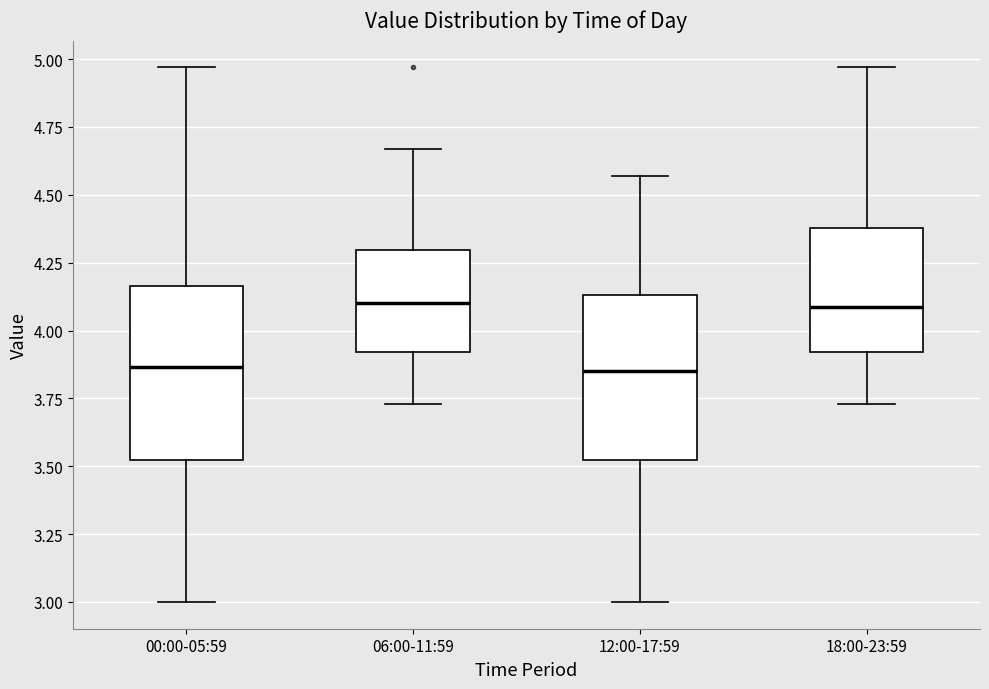

Reading left to right, read every box against the y-axis: the position of its median line, the range the box covers, and the ends of its whiskers. The values are not printed on the chart, so give them approximately, as read against the axis.

00:00-05:59: median 3.85, box 3.50 to 4.15, whiskers 3.00 to 4.95
06:00-11:59: median 4.10, box 3.90 to 4.30, whiskers 3.75 to 4.65
12:00-17:59: median 3.85, box 3.50 to 4.15, whiskers 3.00 to 4.55
18:00-23:59: median 4.10, box 3.90 to 4.40, whiskers 3.75 to 4.95